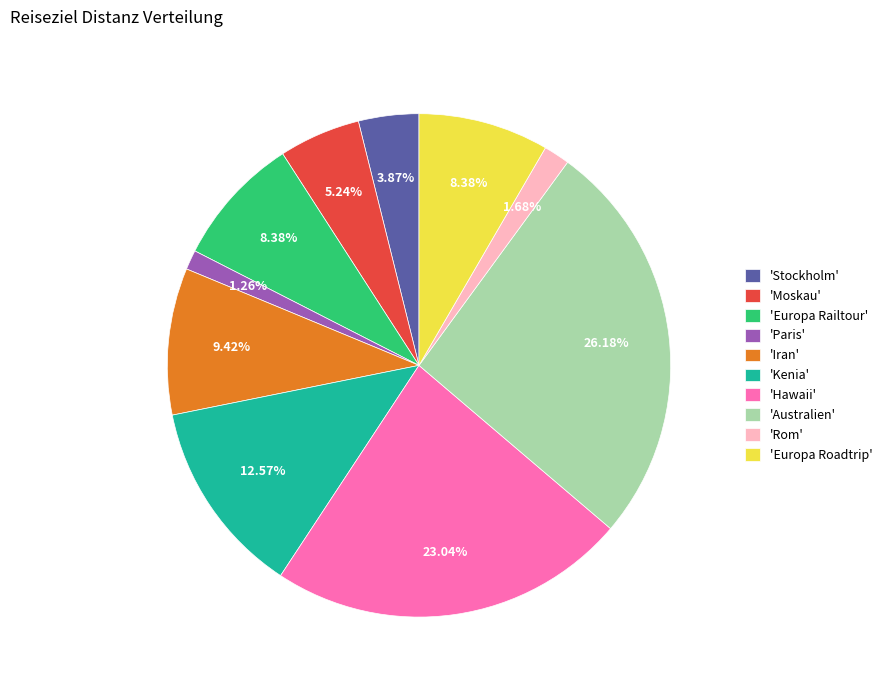

What is the largest slice in the pie chart?

'Australien'